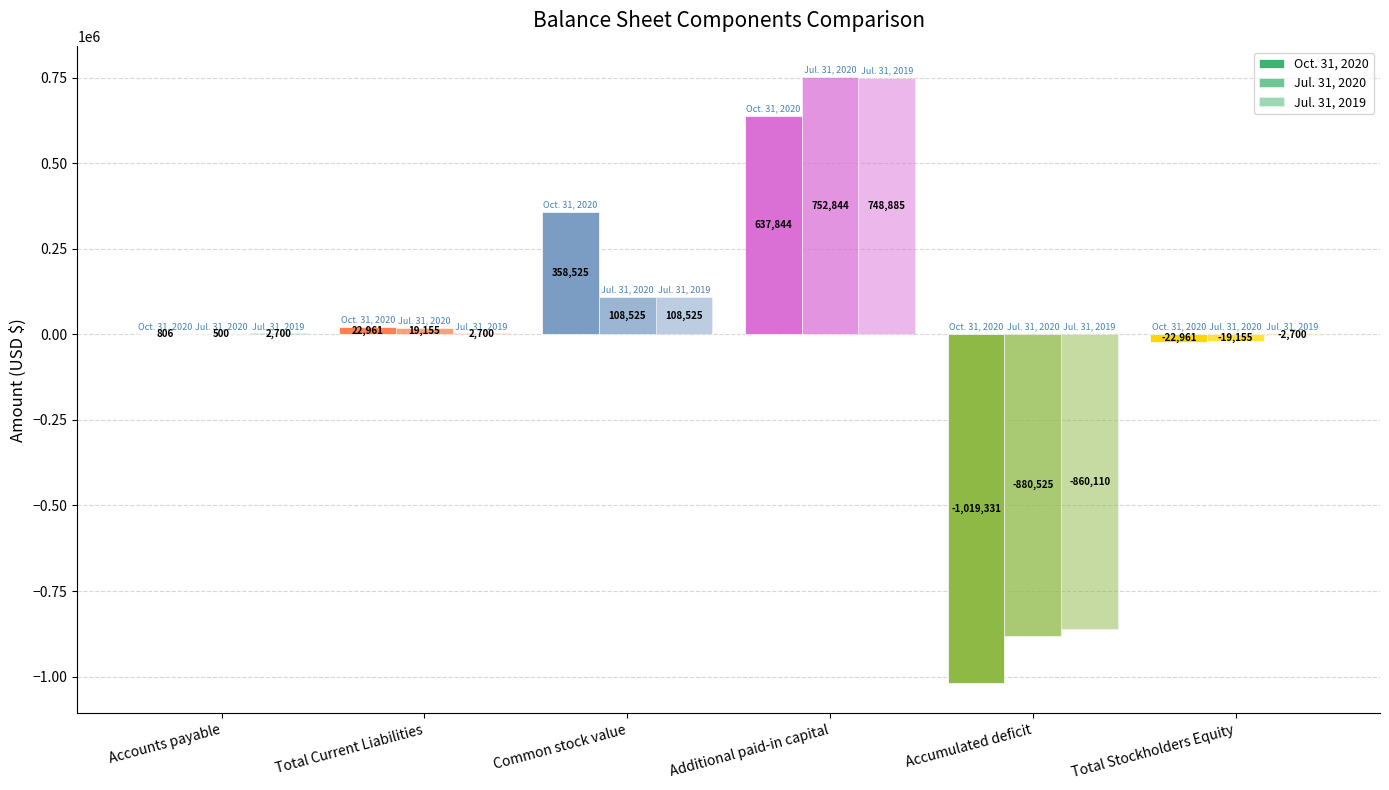

What is the maximum value for Jul. 31, 2019?

748885